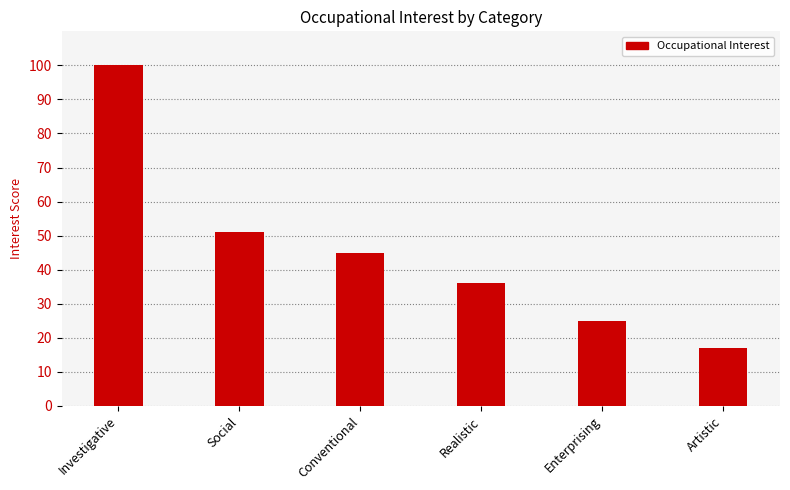

Between Social and Conventional, which is larger?

Social